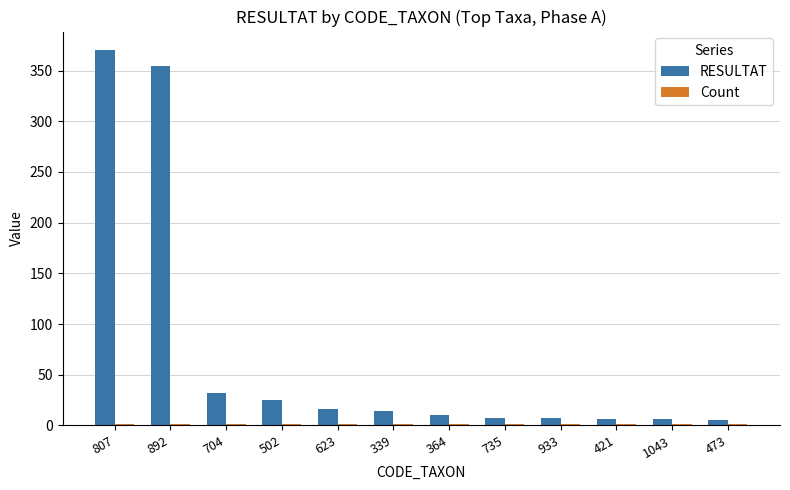

The value of RESULTAT at 807 is 370. True or false?

True